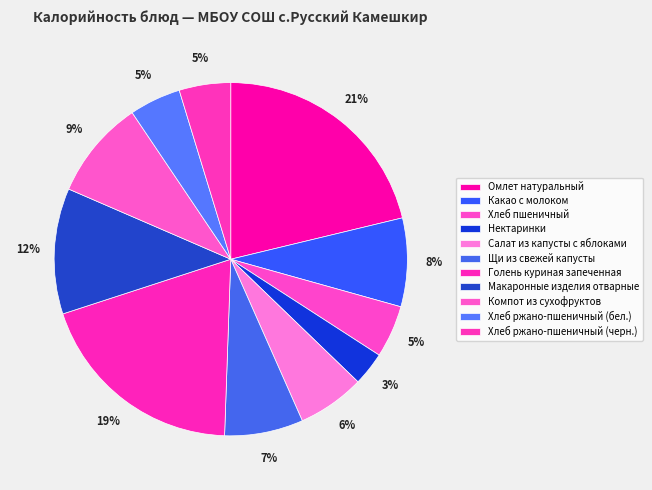

To the nearest percent, what is the average slice percentage?

9%